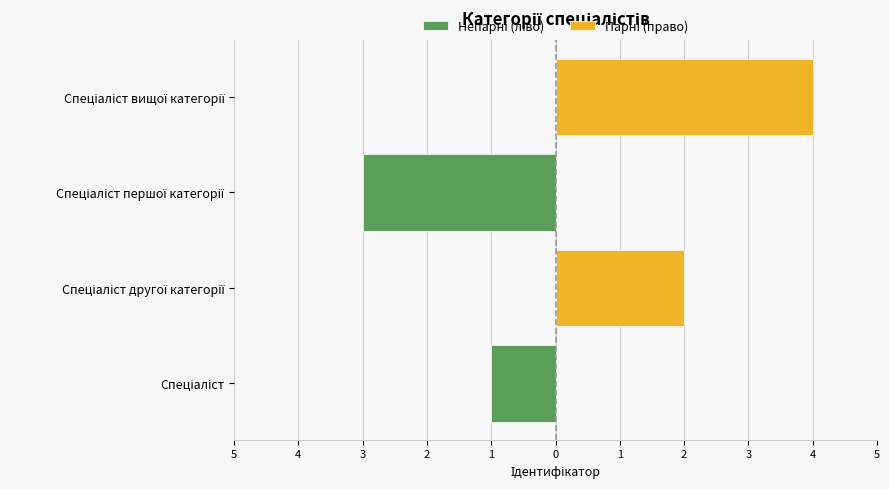

What is the minimum value shown in the chart?

-3